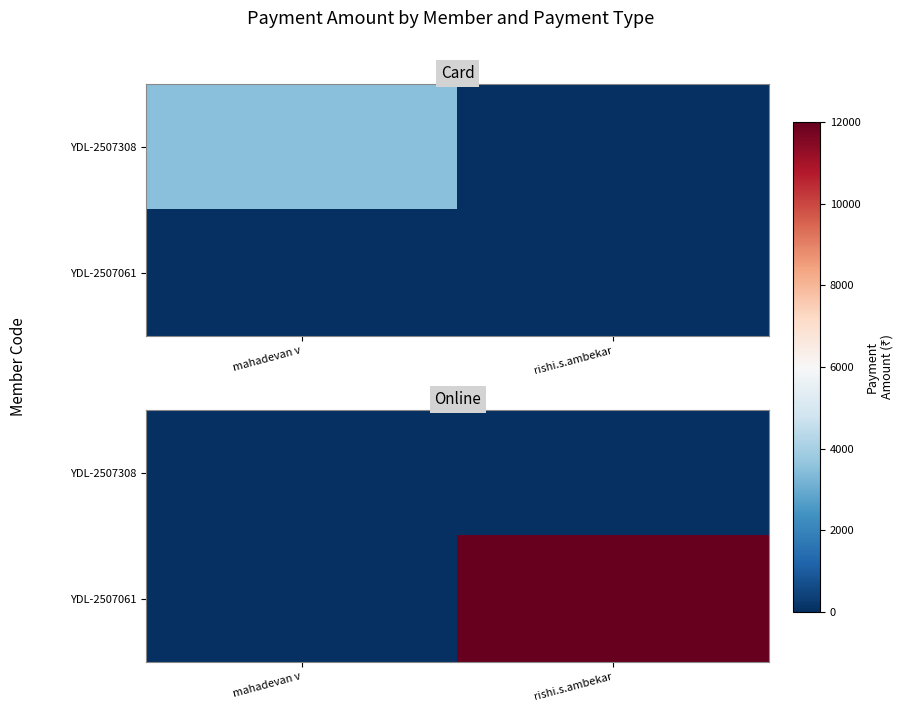

At which category is the sum across all series the highest?

rishi.s.ambekar